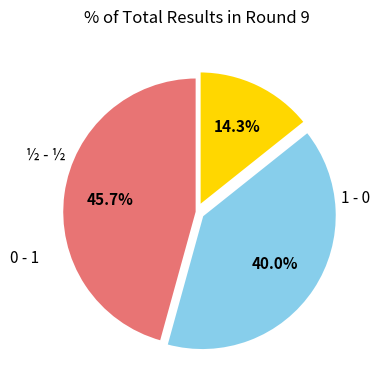

Count the number of slices in the pie.

3